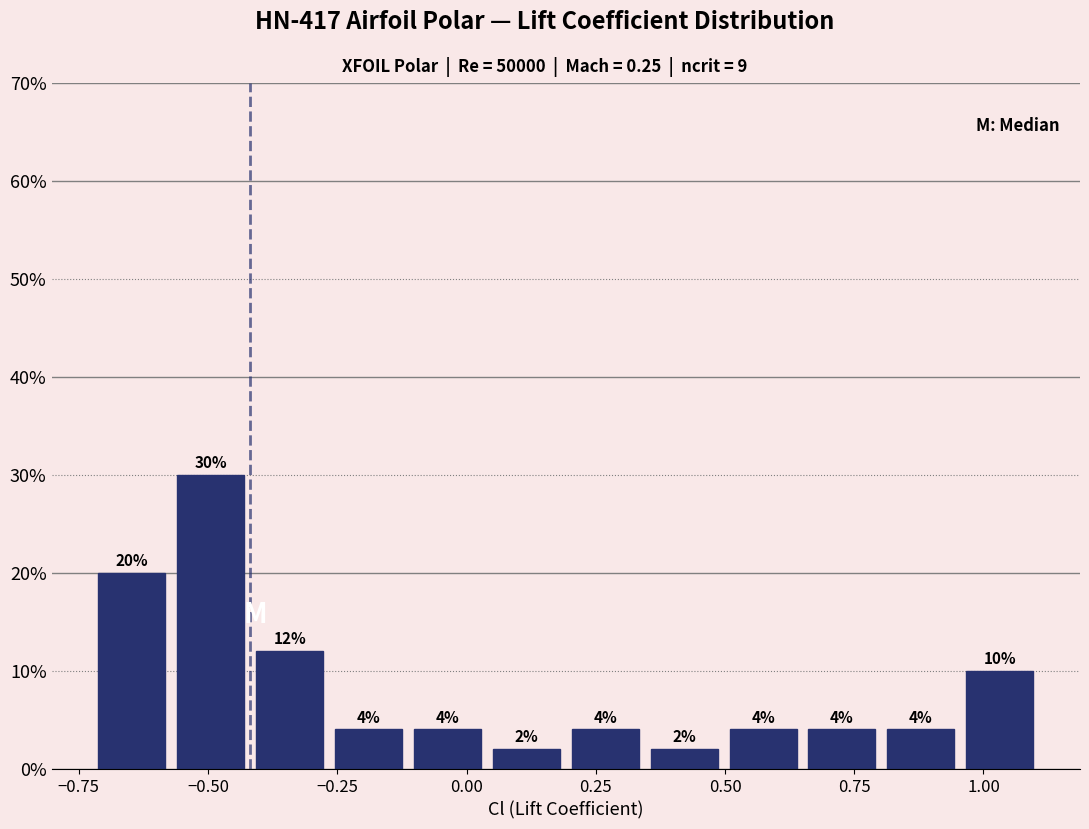

Read against the x-axis, roughly where is the centre of the tallest bar?

-0.50